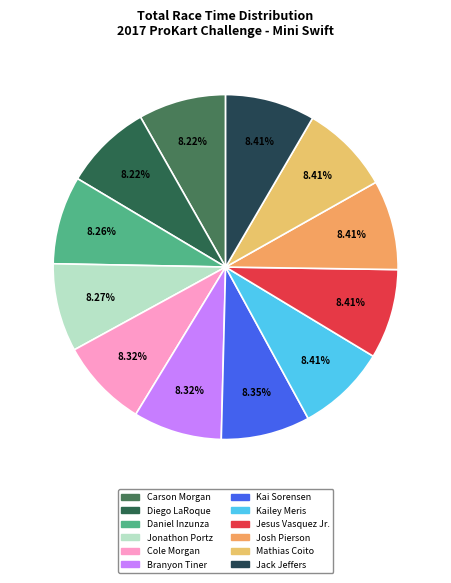

To the nearest percent, what is the combined percentage of Jesus Vasquez Jr. and Kai Sorensen?

17%